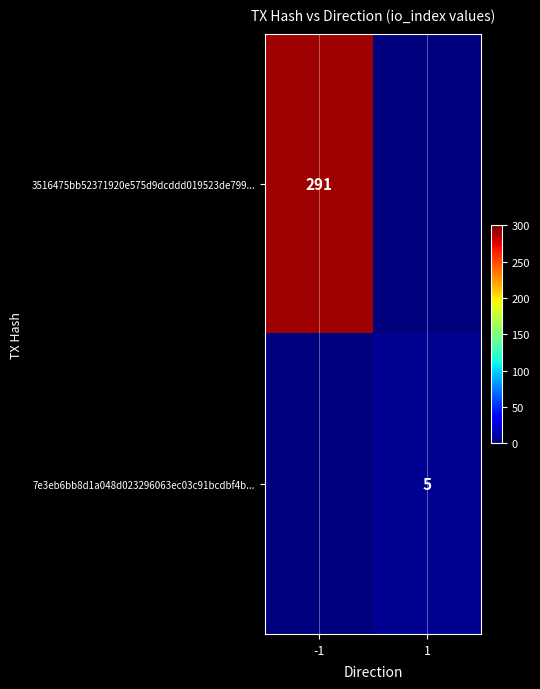

The value of 3516475bb52371920e575d9dcddd019523de799... at -1 is 472. True or false?

False